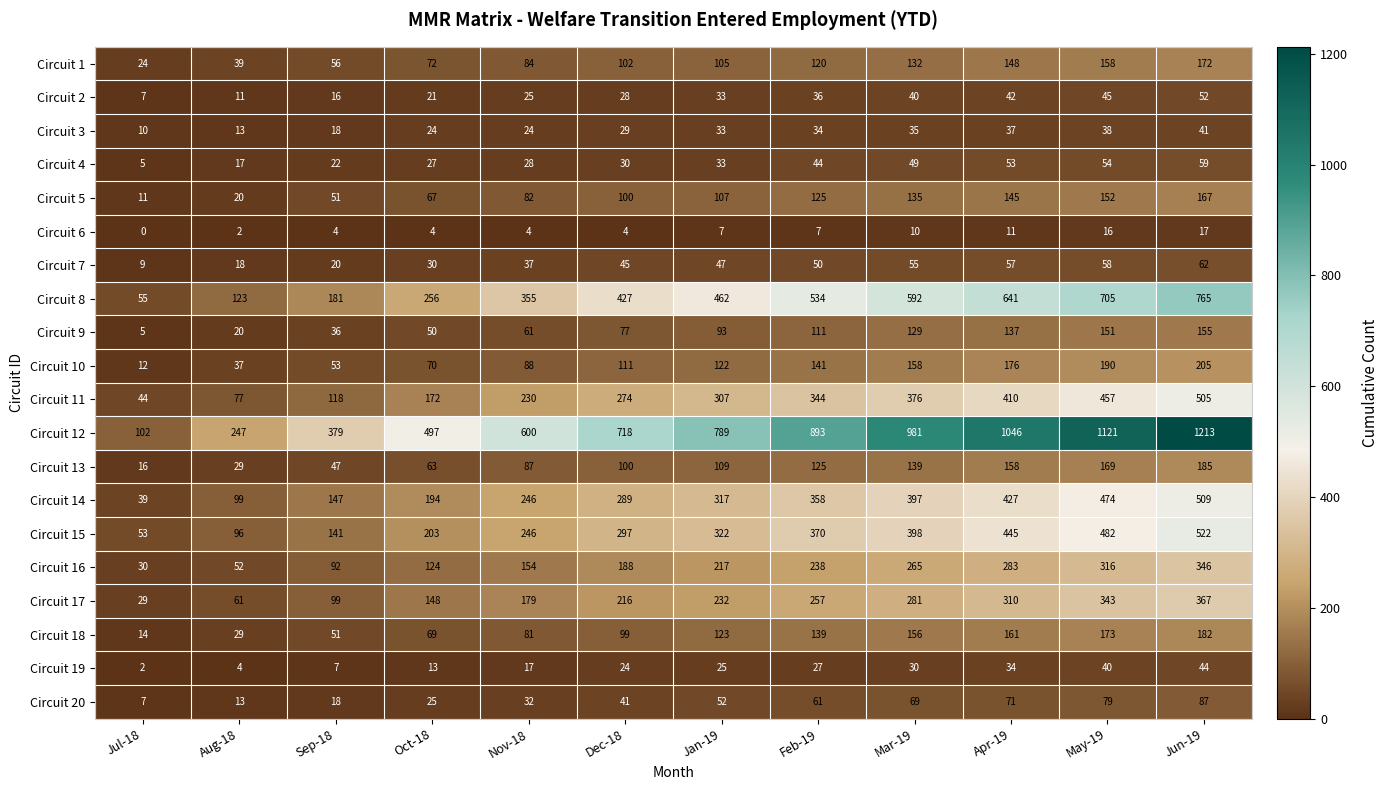

The Circuit 18 series shows 29 at Aug-18. True or false?

True